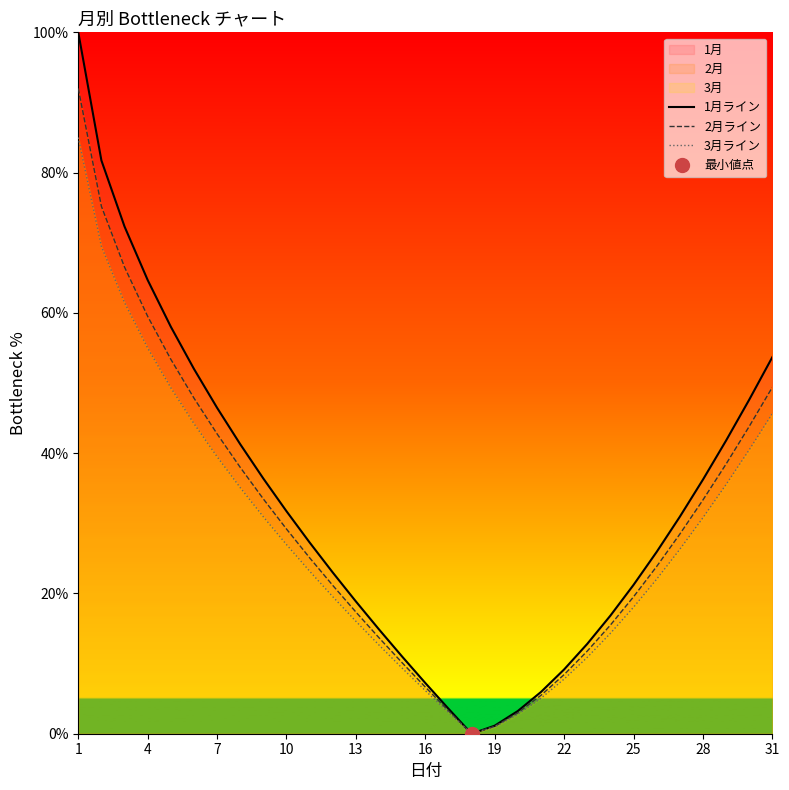

Which series has the largest total across all categories?

1月ライン